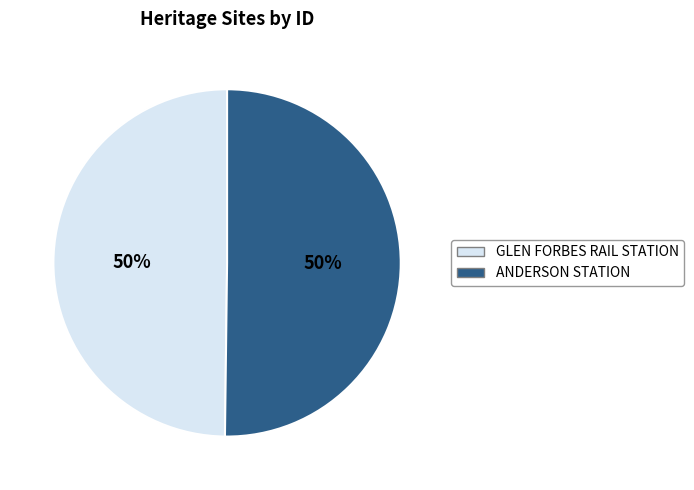

How many segments does this pie chart have?

2